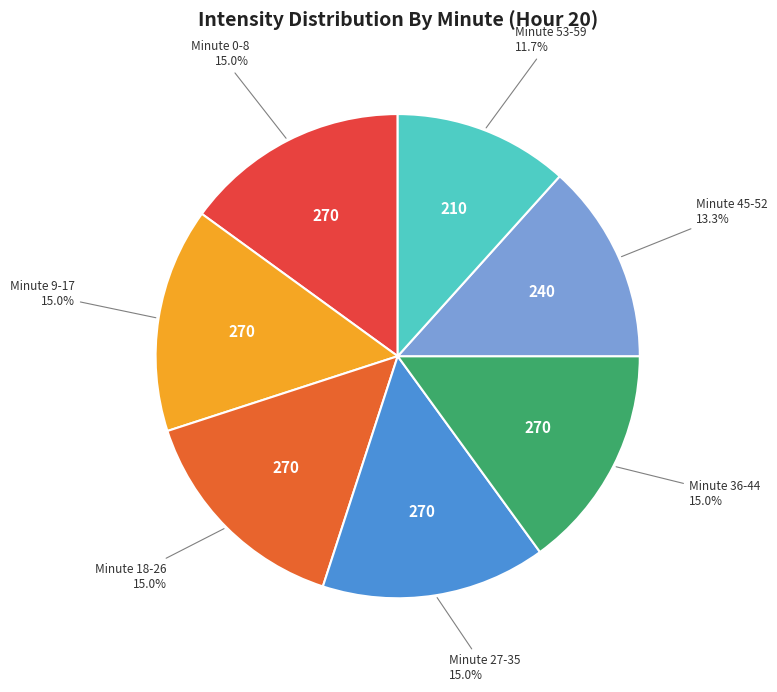

Is there any slice that represents more than half of the pie?

No